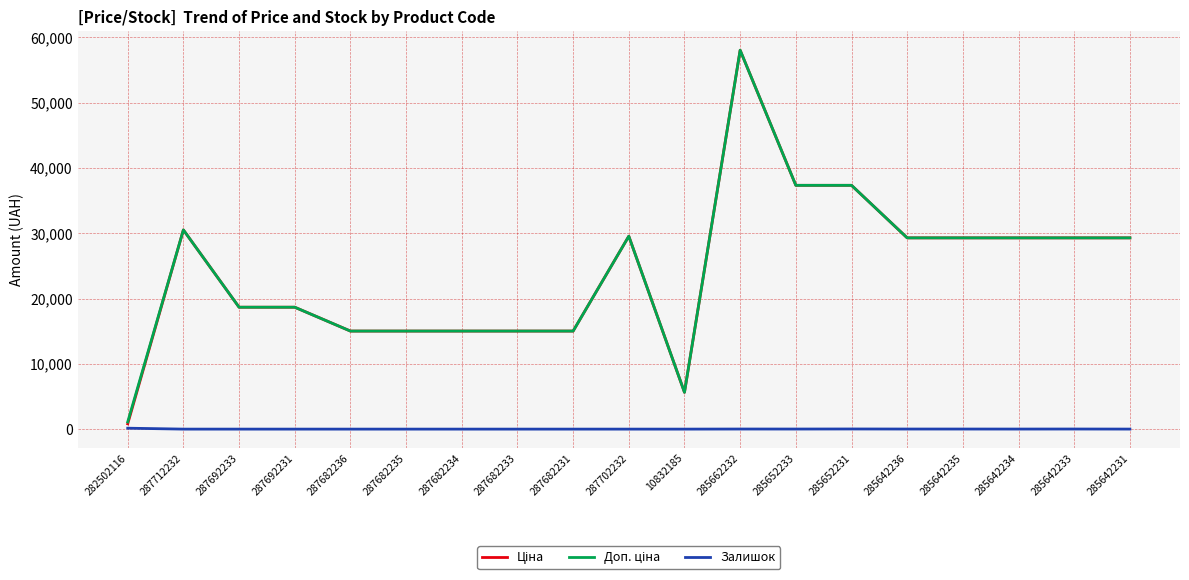

What is the maximum value shown in the chart?

58037.0